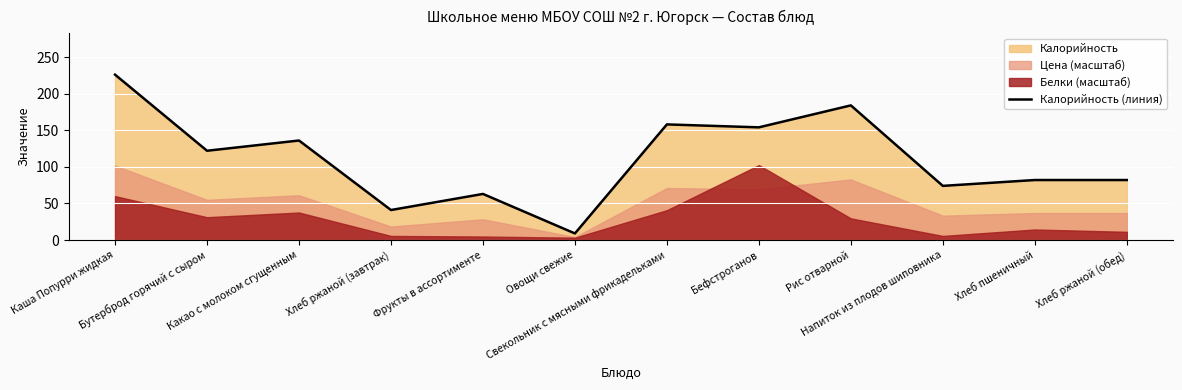

Rank the categories by value from lowest to highest.

Овощи свежие, Хлеб ржаной (завтрак), Фрукты в ассортименте, Напиток из плодов шиповника, Хлеб пшеничный, Хлеб ржаной (обед), Бутерброд горячий с сыром, Какао с молоком сгущенным, Бефстроганов, Свекольник с мясными фрикадельками, Рис отварной, Каша Попурри жидкая